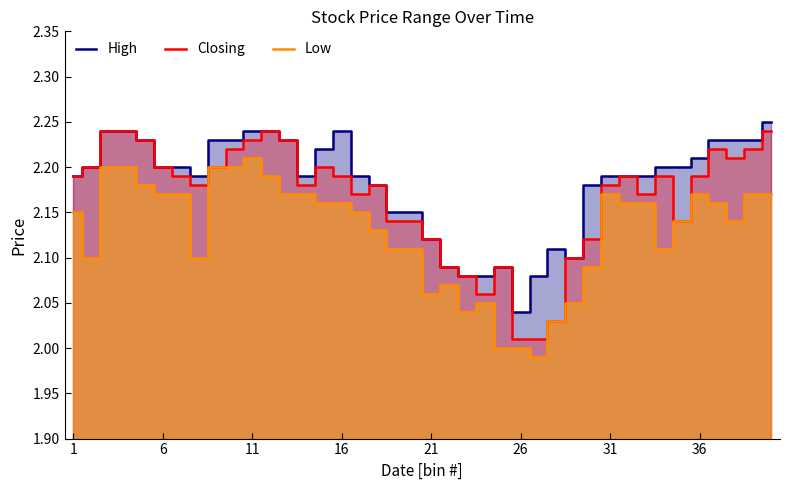

True or false: High and Closing cross at least once.

False